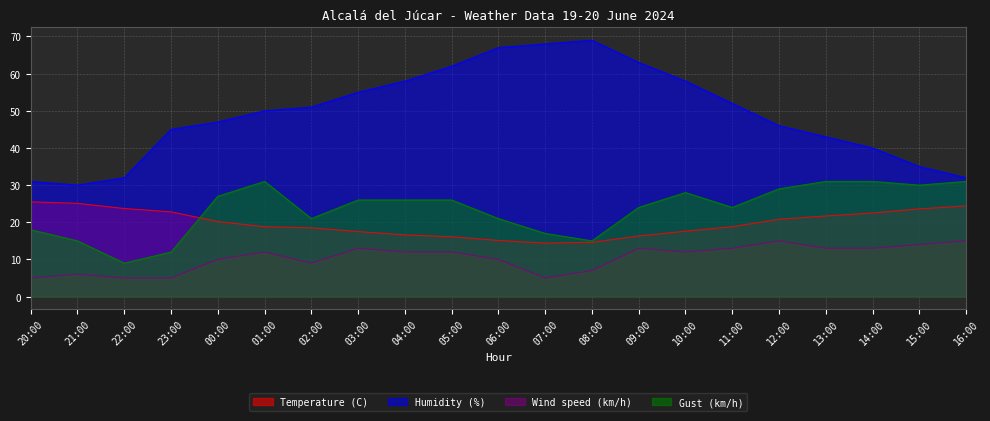

What is the approximate value of Temperature (C) at 09:00?

16.3